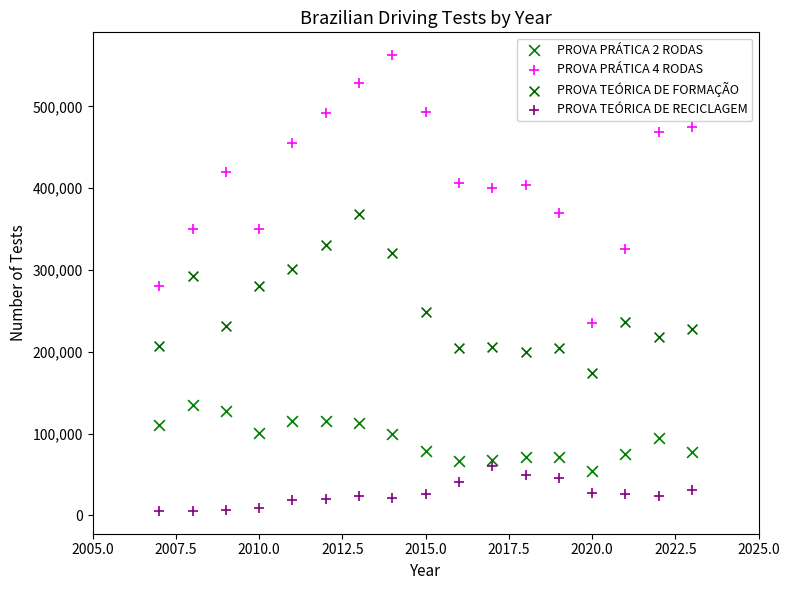

What is the X range (max minus min) for the scatter plot?

16